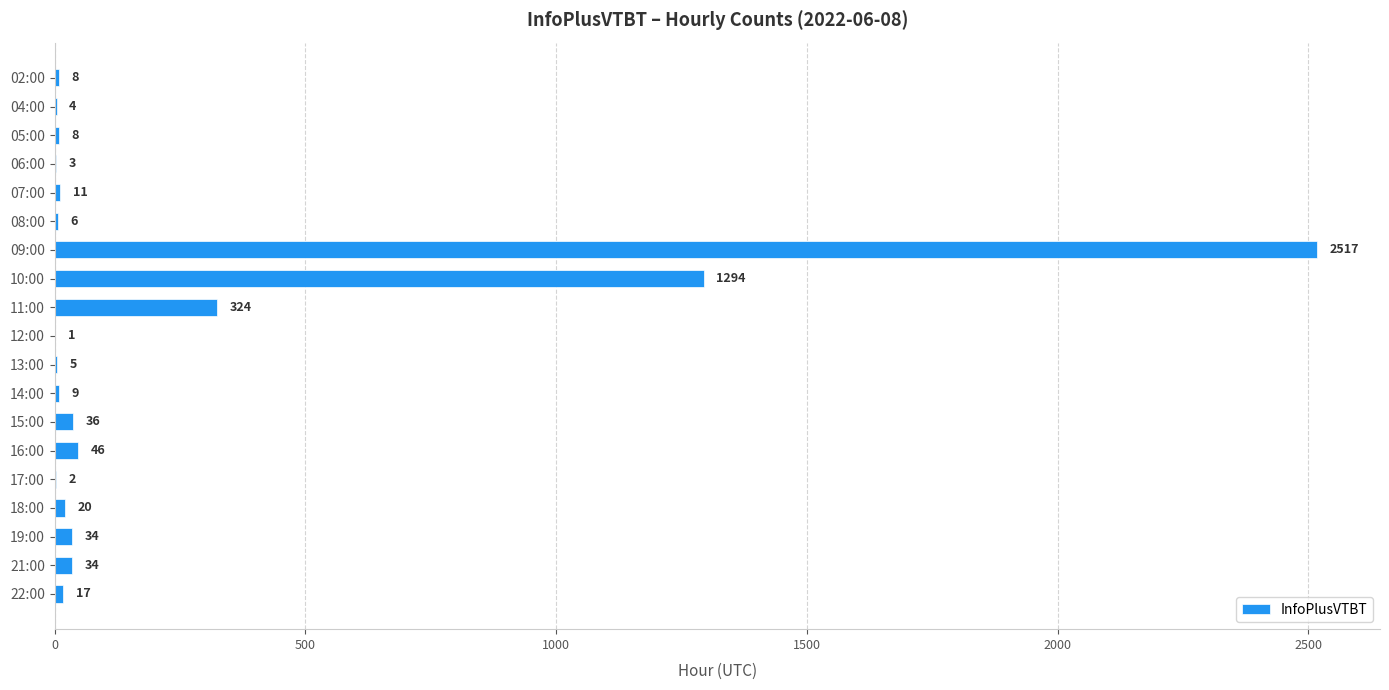

What is the maximum value shown in the chart?

2517